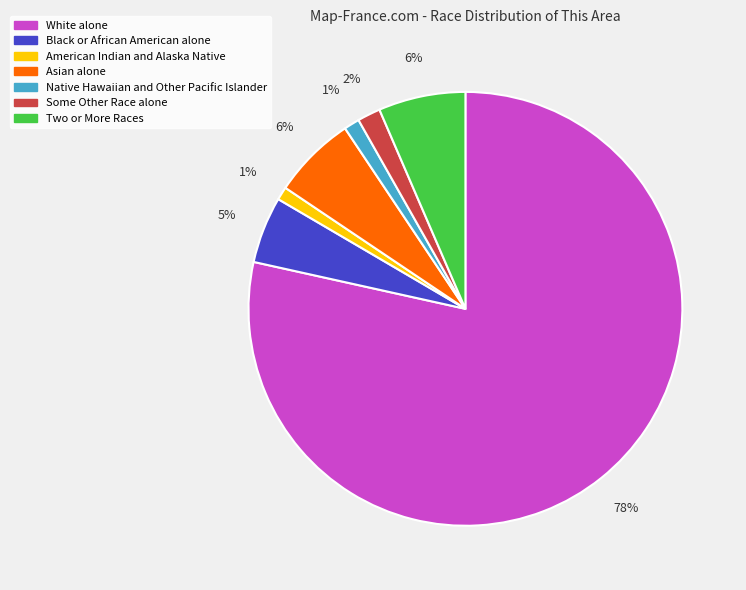

Does any single category account for the majority?

Yes